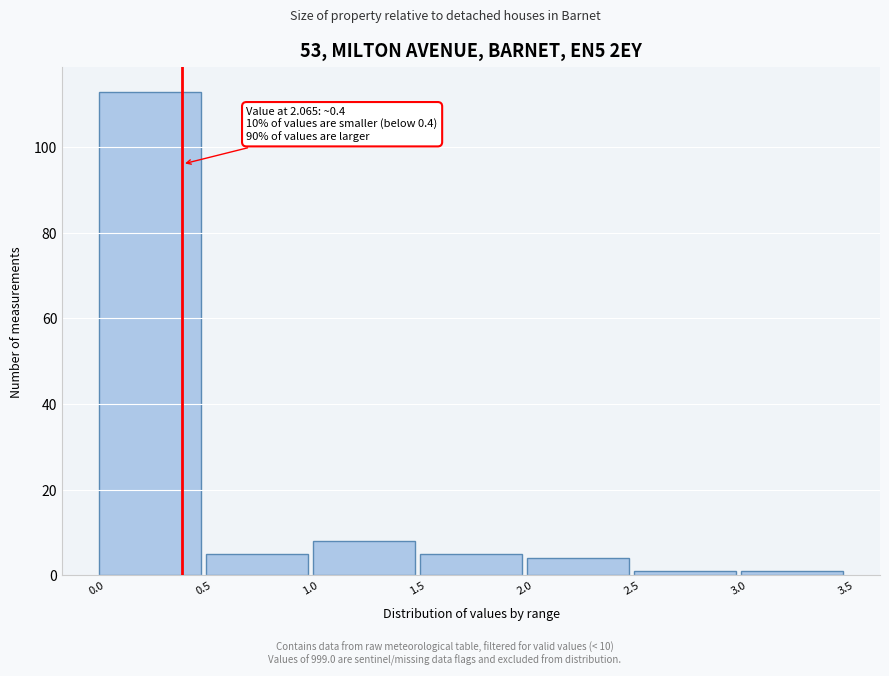

Which range on the x-axis has the tallest bar?

0.0 to 0.5